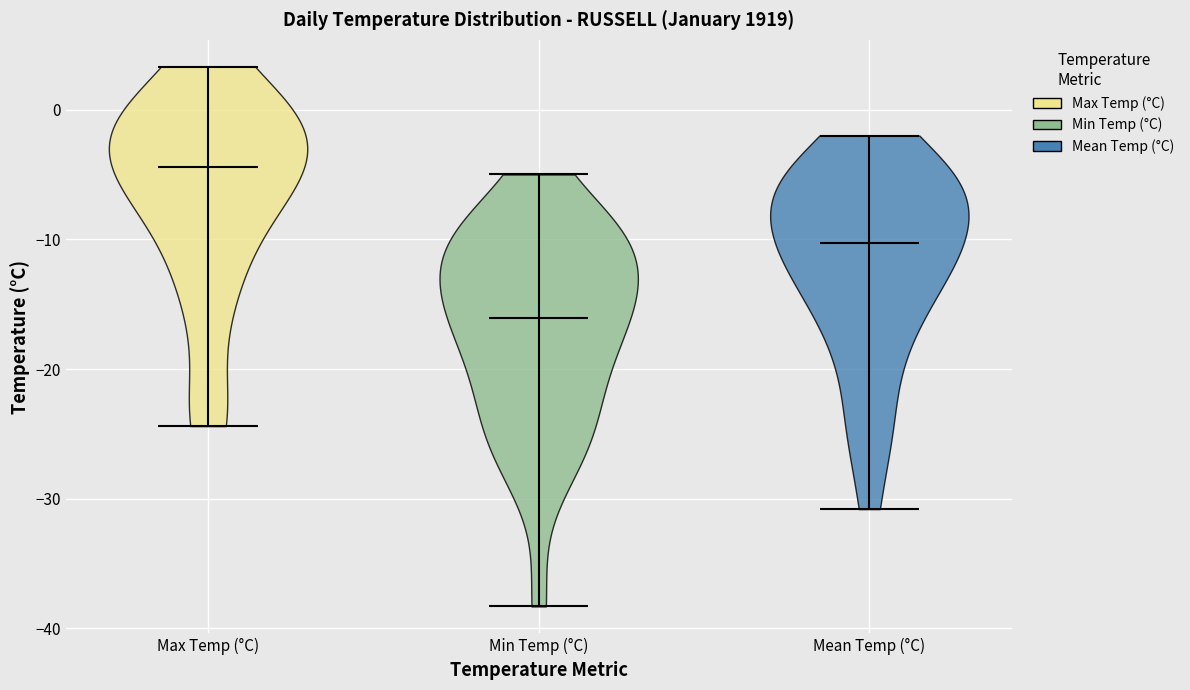

Reading left to right, read every violin against the y-axis: where its median line is, and the lowest and highest points it reaches. The values are not printed on the chart, so give them approximately, as read against the axis.

Max Temp (°C): median line -4, lowest point -24, highest point 3
Min Temp (°C): median line -16, lowest point -38, highest point -5
Mean Temp (°C): median line -10, lowest point -31, highest point -2